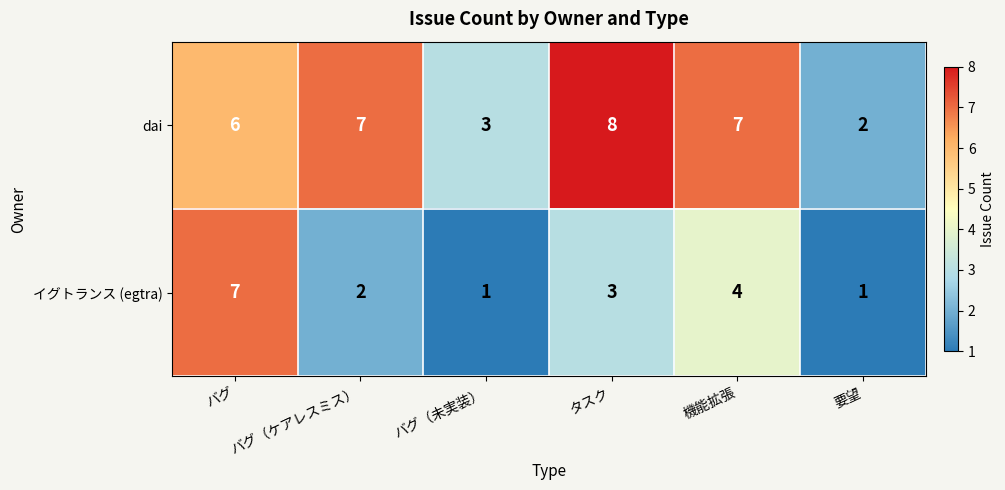

At which category is the sum across all series the highest?

バグ